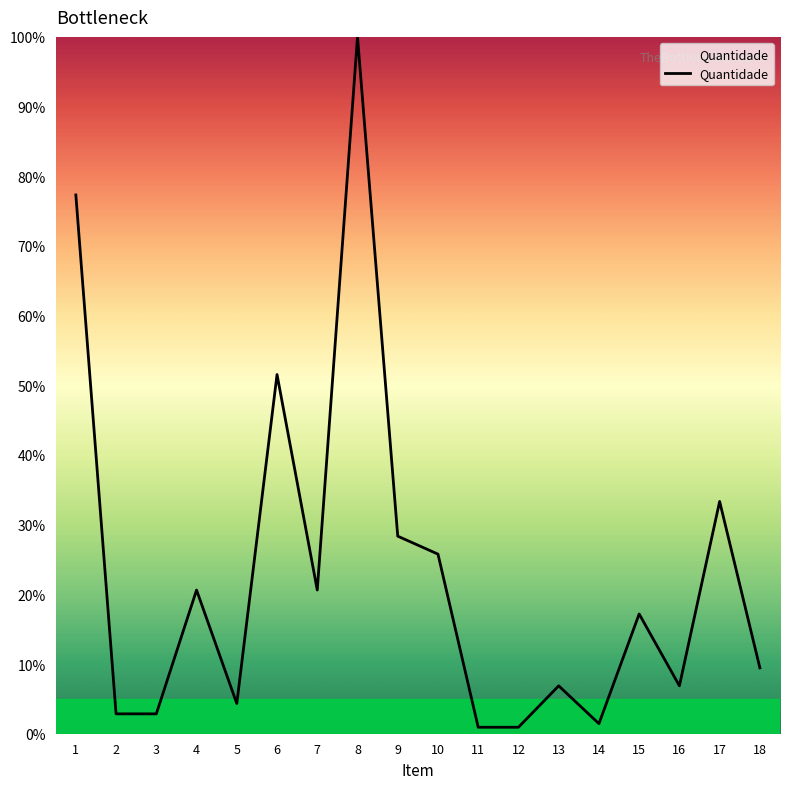

The chart shows a value of 50.8 at 1. True or false?

False